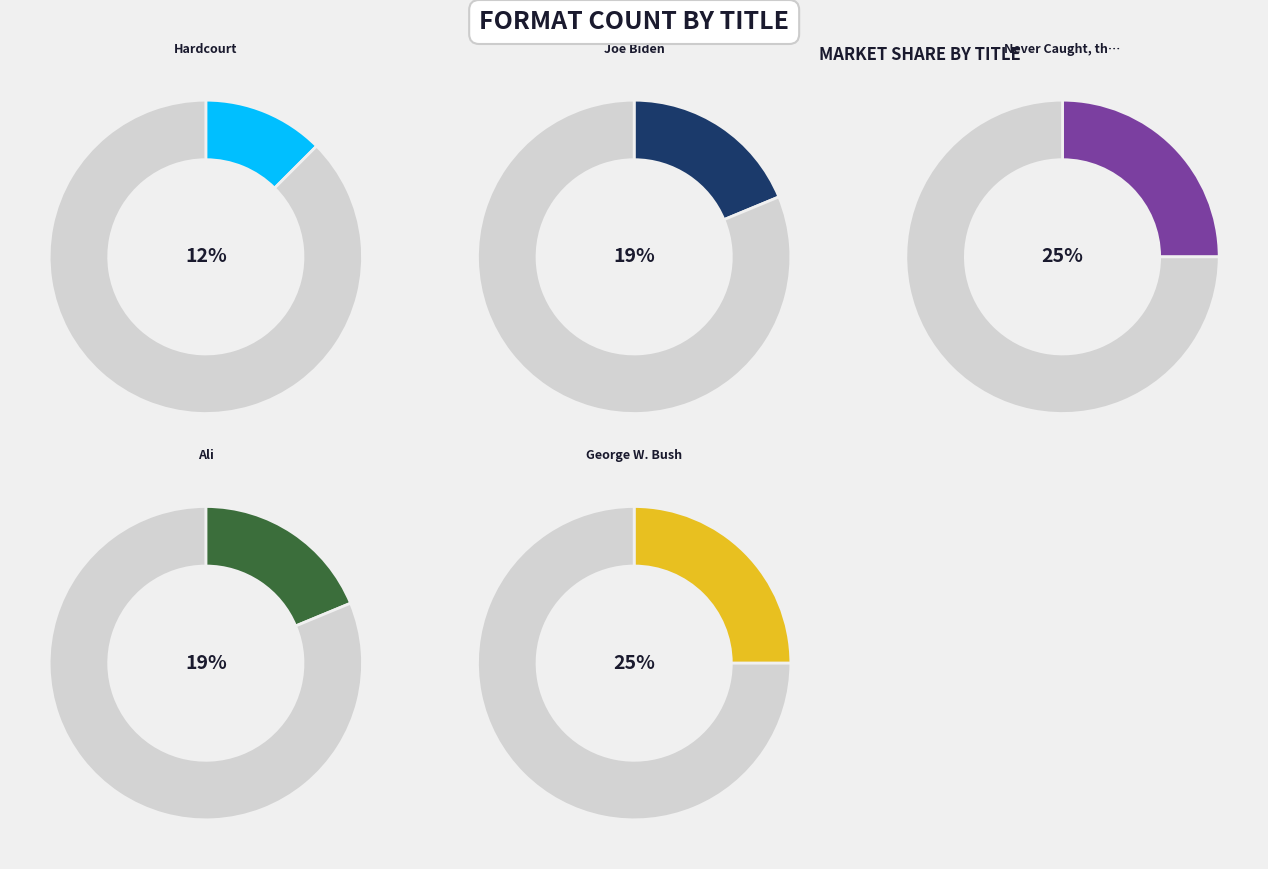

Rank the categories by value from lowest to highest.

Hardcourt, Joe Biden, Ali, Never Caught, the Story of Ona Judge, George W. Bush